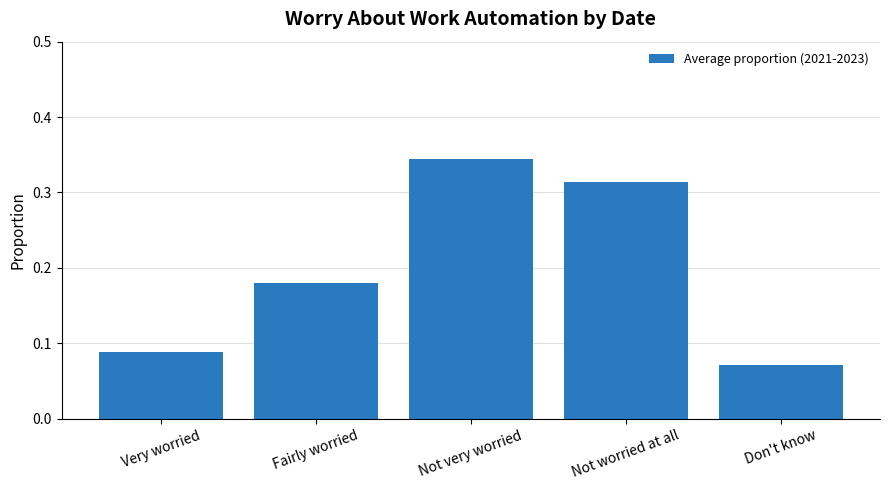

List the labels in order of value, largest first.

Not very worried, Not worried at all, Fairly worried, Very worried, Don't know